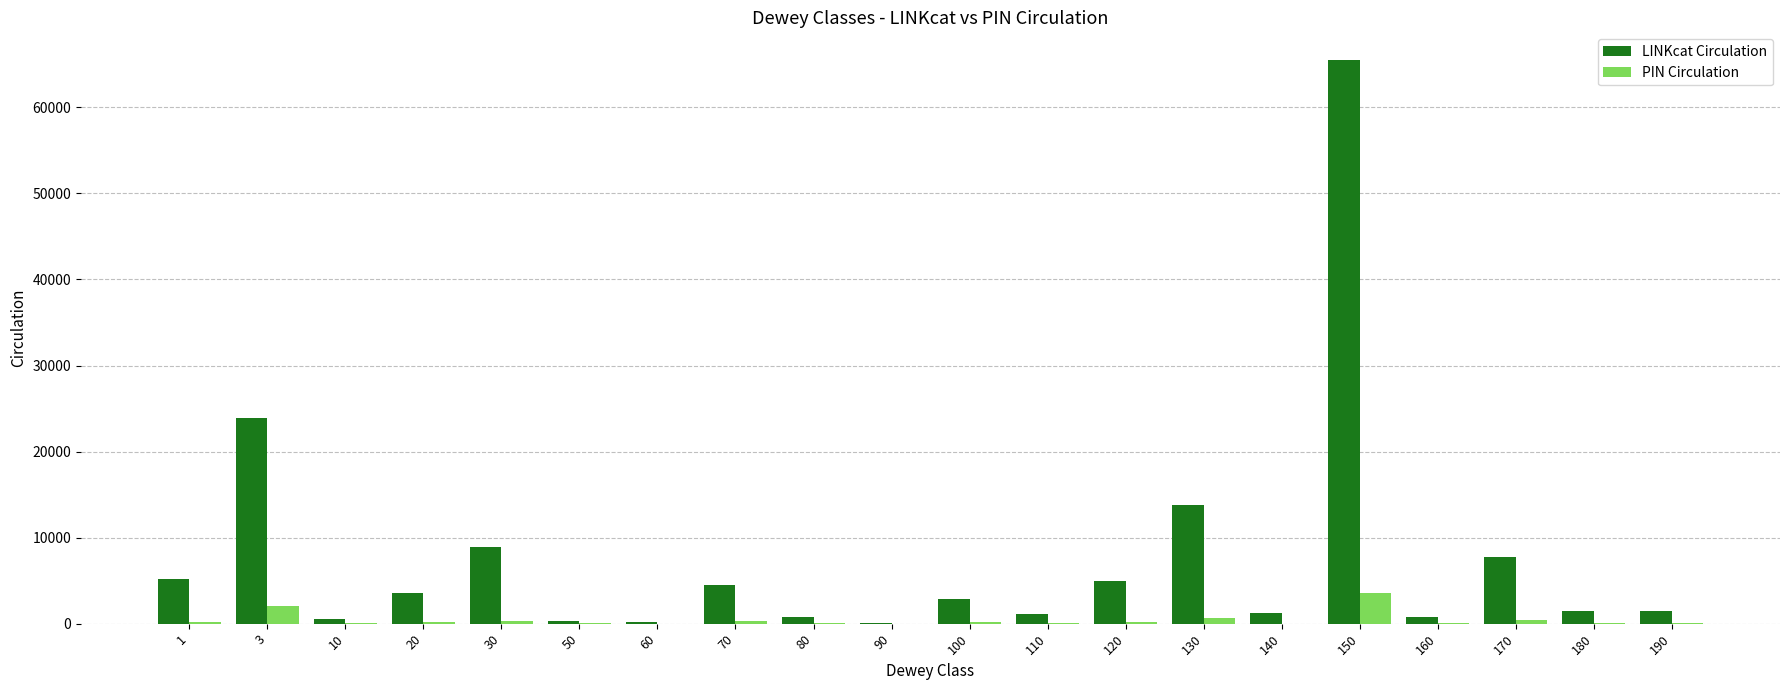

Is the value of PIN Circulation at 120 greater than the value of LINKcat Circulation at 70?

No